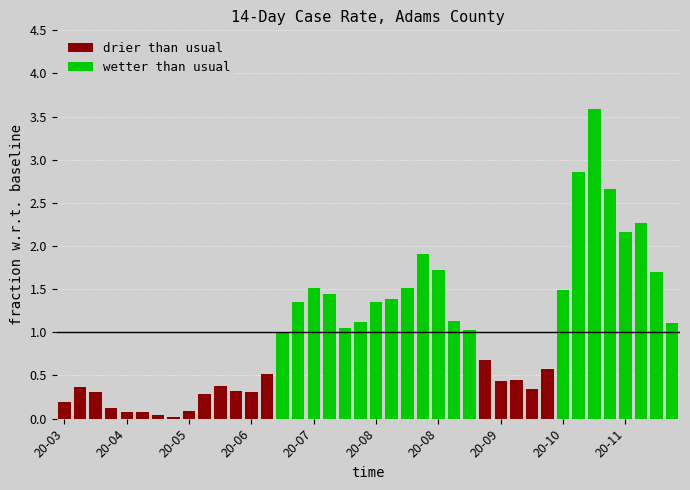

Which series has the widest spread of values?

wetter than usual